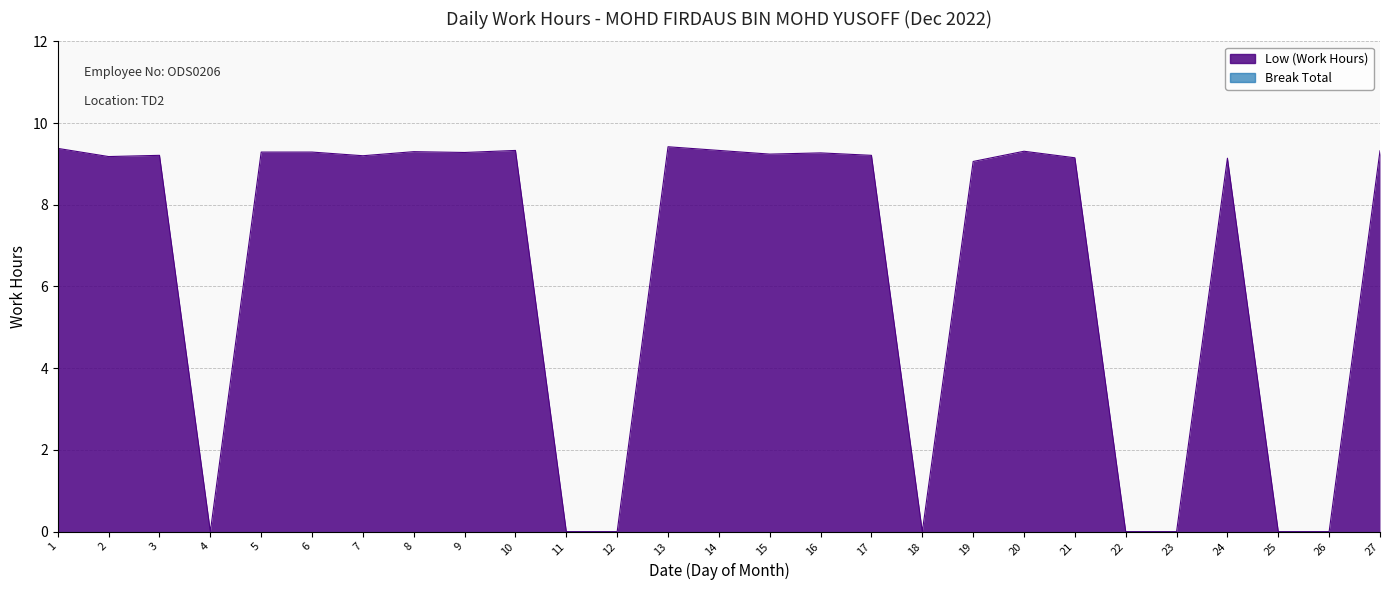

Rank the categories by value from highest to lowest.

13, 1, 10, 14, 27, 20, 8, 5, 6, 9, 16, 15, 3, 17, 7, 2, 21, 24, 19, 4, 11, 12, 18, 22, 23, 25, 26